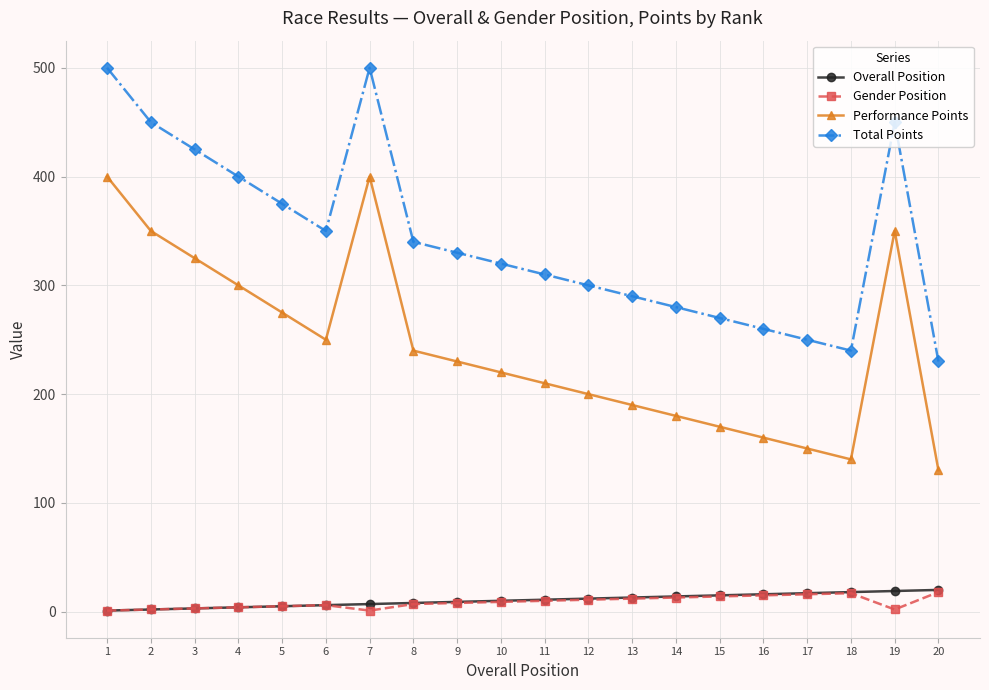

What is the spread (max minus min) of values at 16?

245